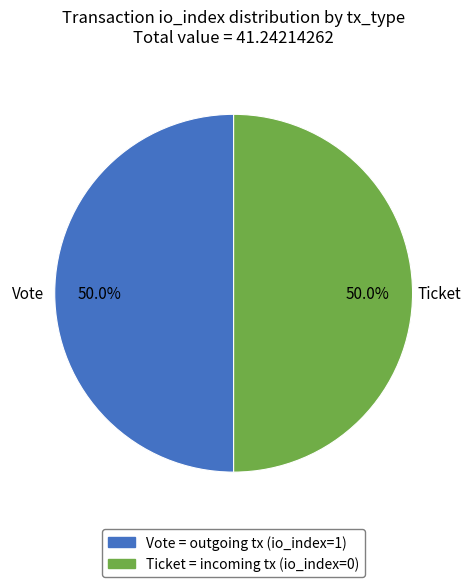

What percentage is NOT represented by Vote?

50.0%